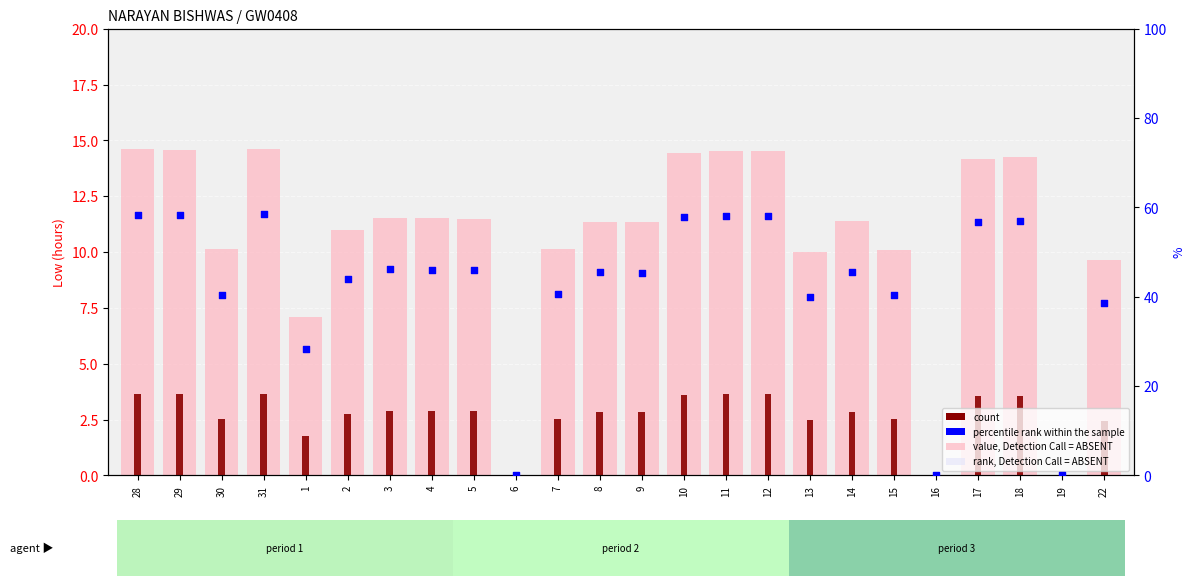

Which series has the largest Y range (max minus min)?

percentile rank within the sample